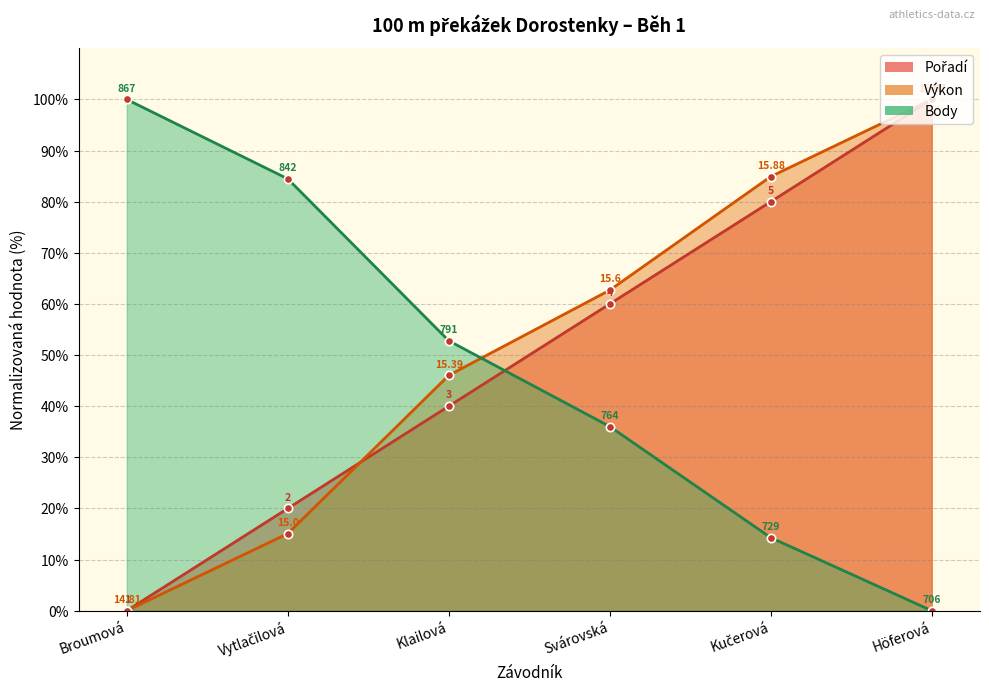

Reading left to right, what are all the values shown in this chart?

Pořadí: Broumová=0.0	Vytlačilová=20.0	Klailová=40.0	Svárovská=60.0	Kučerová=80.0	Höferová=100.0
Výkon: Broumová=0.0	Vytlačilová=15.1	Klailová=46.0	Svárovská=62.7	Kučerová=84.9	Höferová=100.0
Body: Broumová=100.0	Vytlačilová=84.5	Klailová=52.8	Svárovská=36.0	Kučerová=14.3	Höferová=0.0